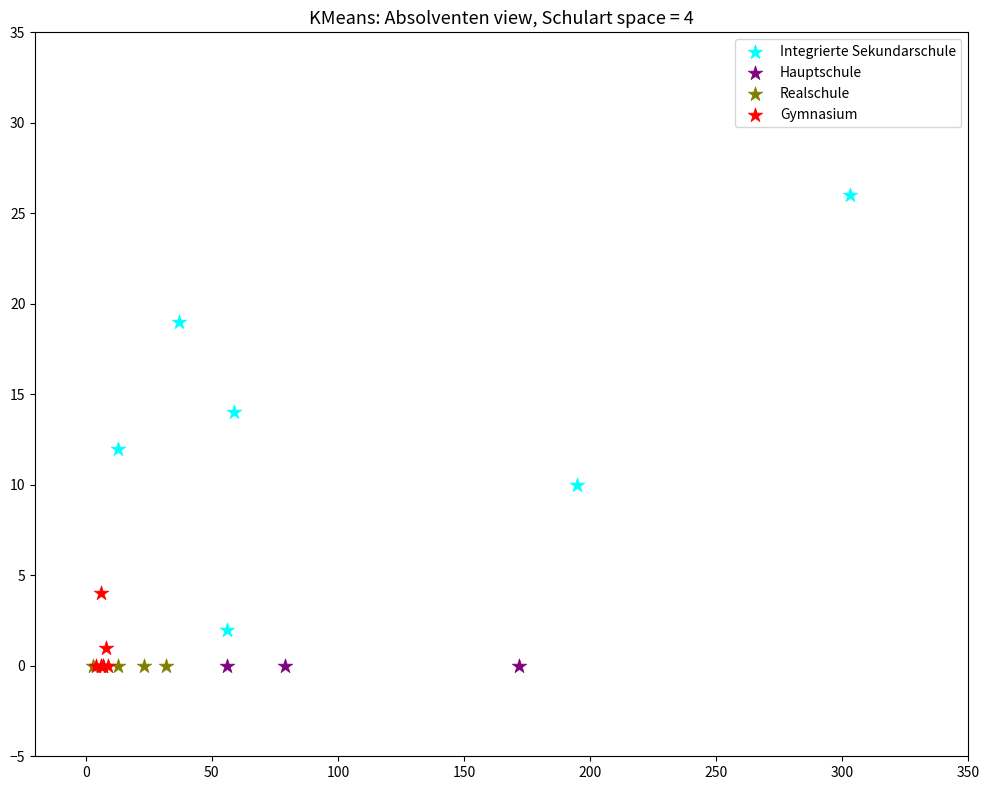

What are all the series names shown in the legend?

Integrierte Sekundarschule, Hauptschule, Realschule, Gymnasium